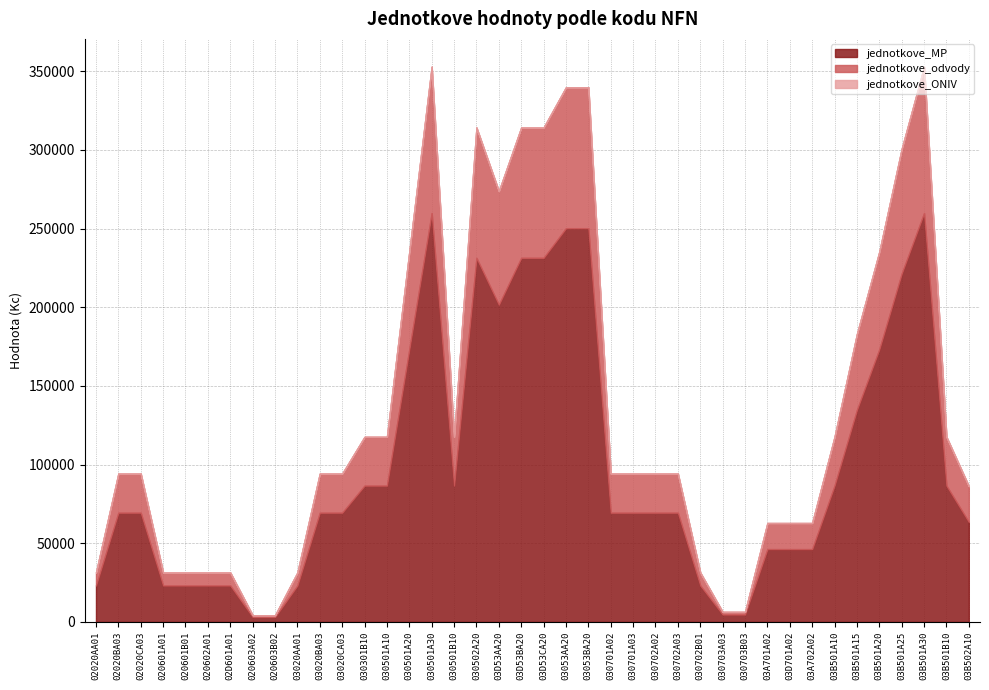

How many lines are shown in the chart?

3